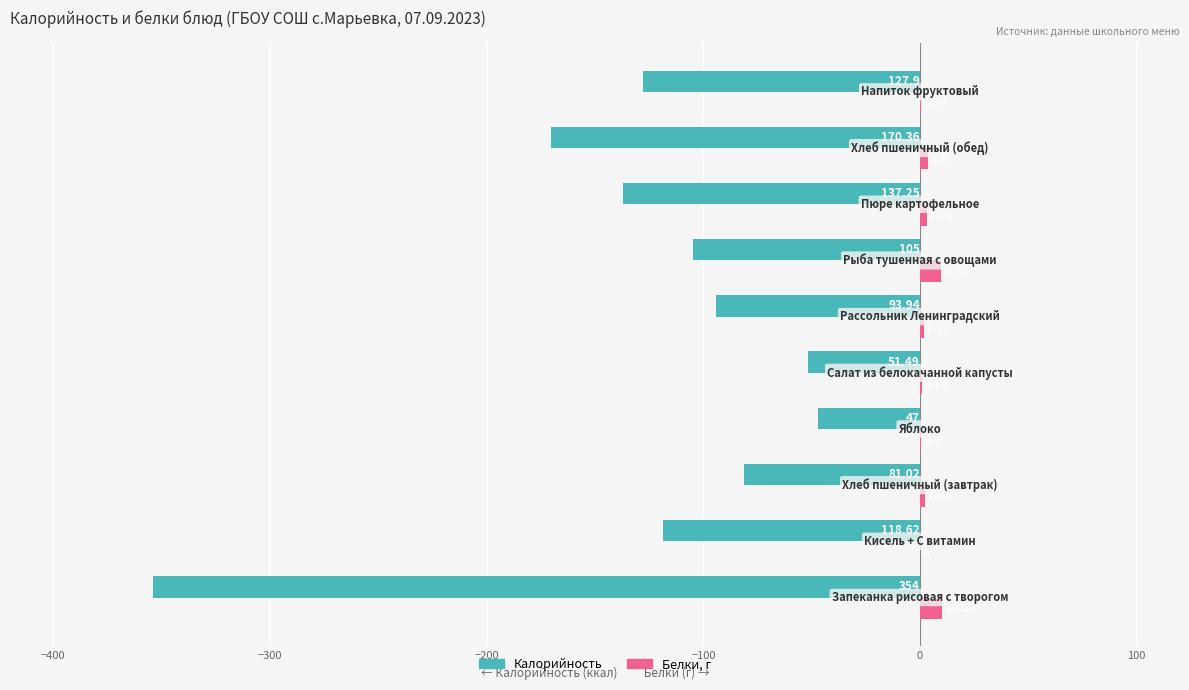

Count the number of data series in this chart.

2